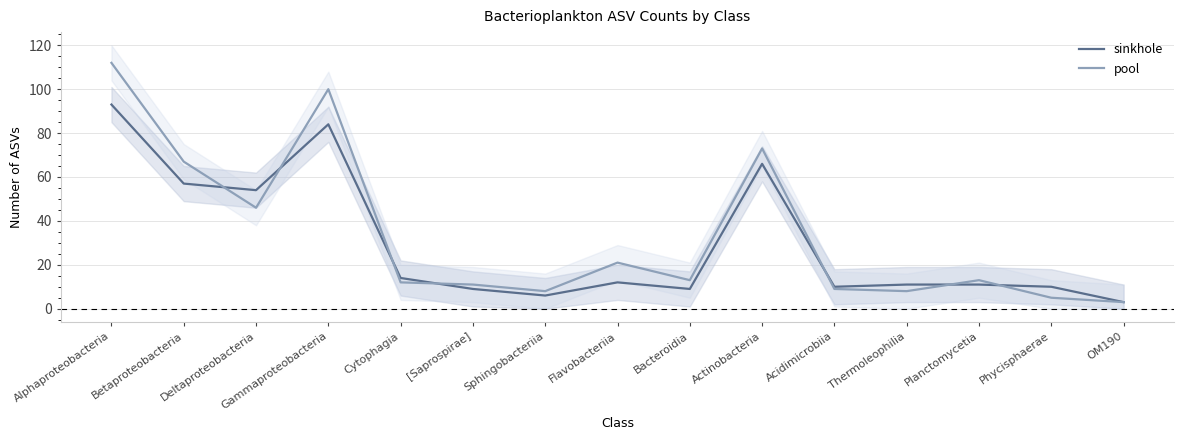

What is the total value across all series at Thermoleophilia?

19